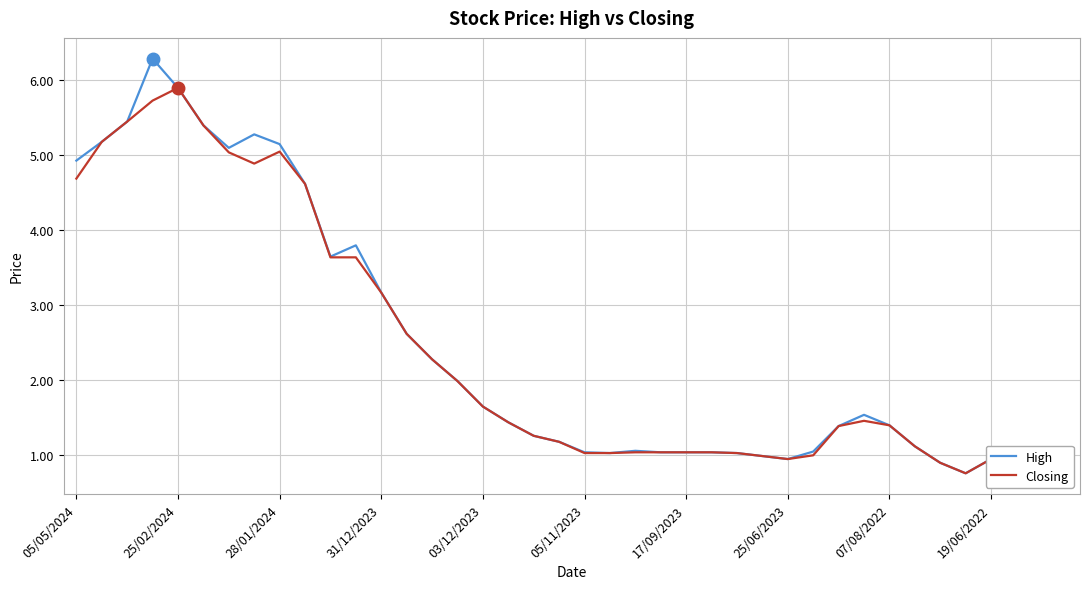

Rank the series by their maximum value, from highest to lowest.

High, Closing